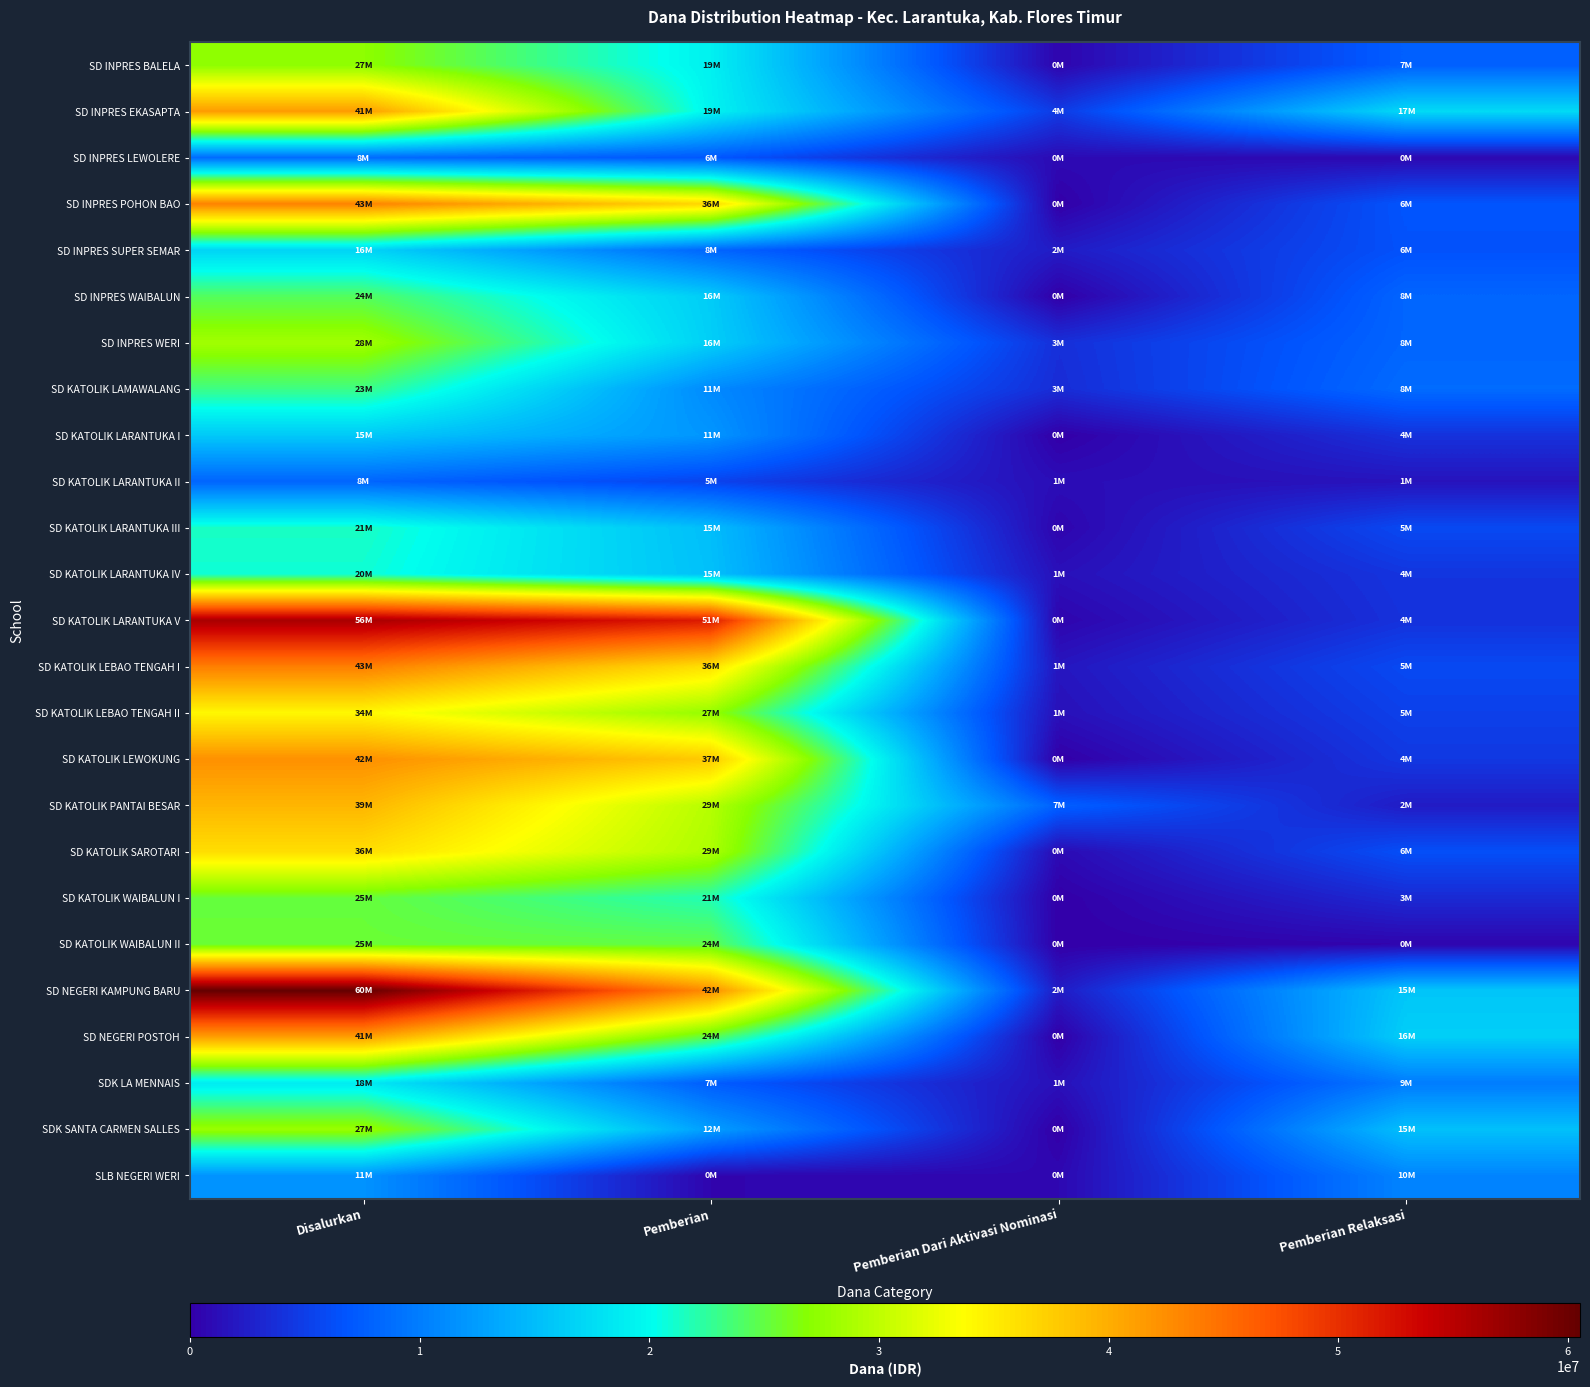

What is the total value across all series at Pemberian?

527625000